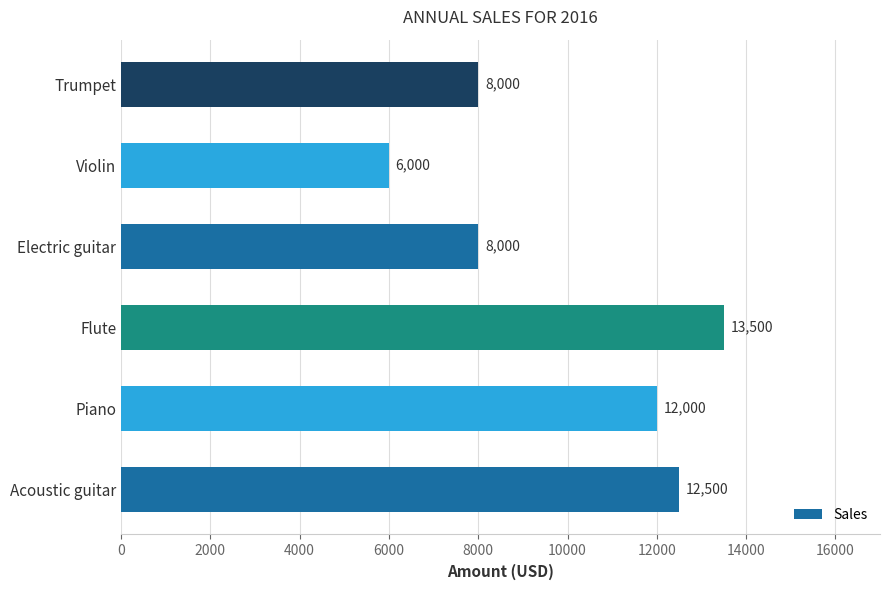

Does the chart contain stacked bars?

No